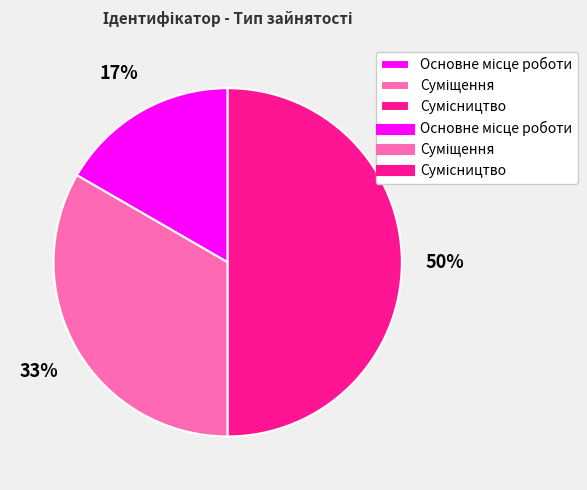

To the nearest percent, what is the average slice percentage?

33%